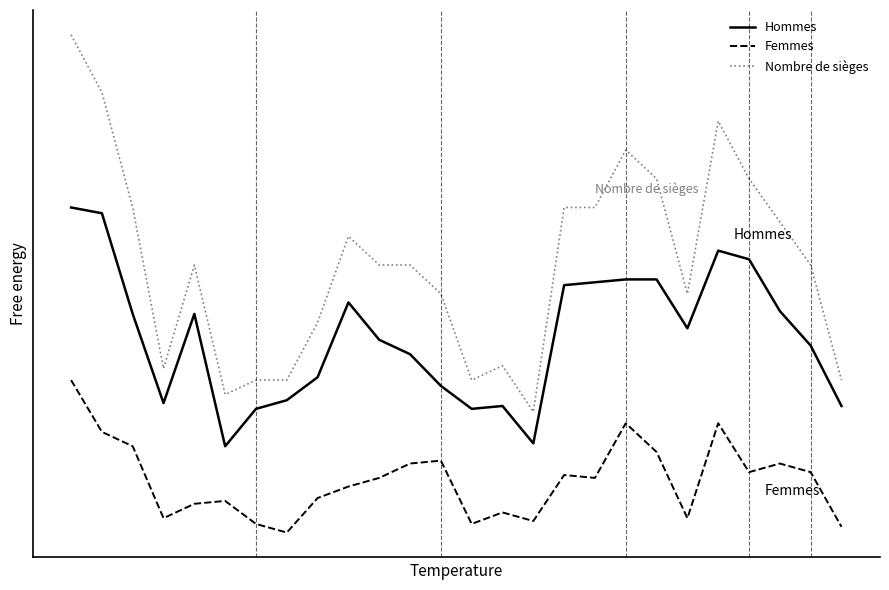

True or false: Hommes and Femmes cross at least once.

False